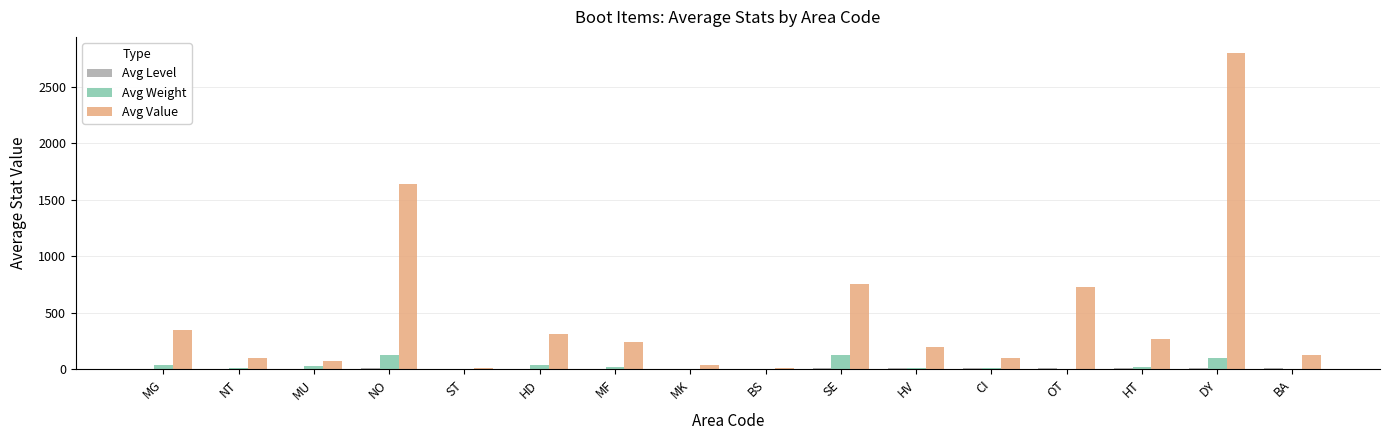

At which category is the sum across all series the highest?

DY